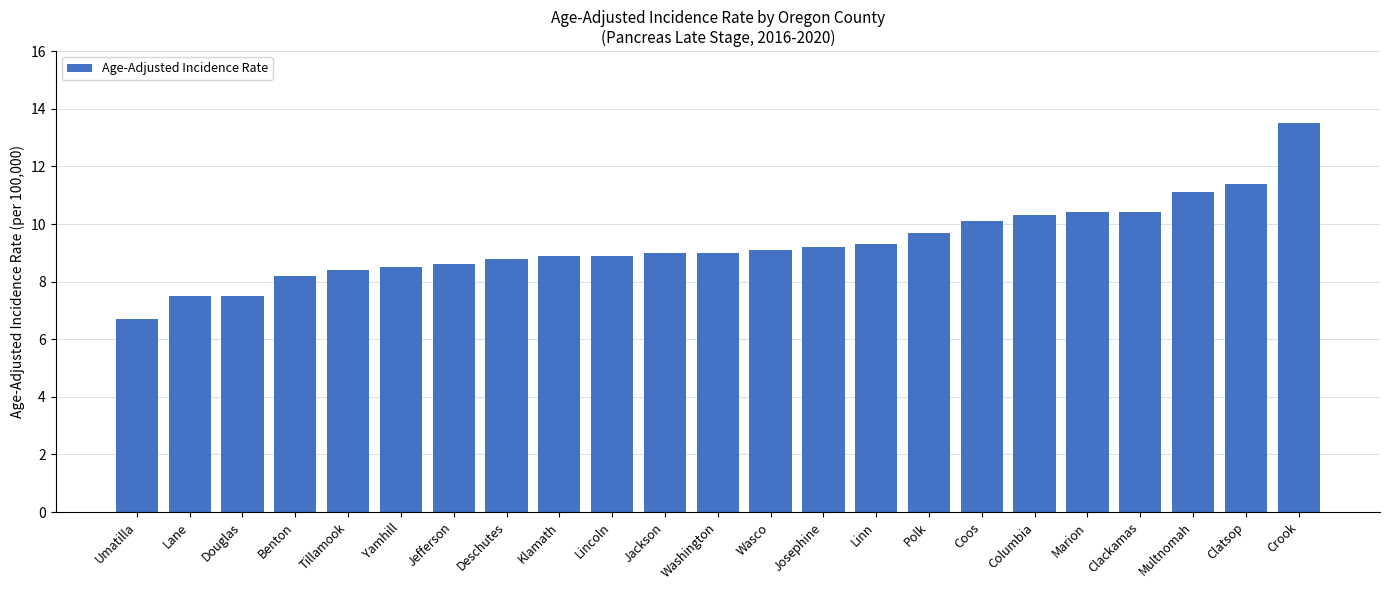

Reading left to right, what are all the values shown in this chart?

Umatilla=6.7	Lane=7.5	Douglas=7.5	Benton=8.2	Tillamook=8.4	Yamhill=8.5	Jefferson=8.6	Deschutes=8.8	Klamath=8.9	Lincoln=8.9	Jackson=9.0	Washington=9.0	Wasco=9.1	Josephine=9.2	Linn=9.3	Polk=9.7	Coos=10.1	Columbia=10.3	Marion=10.4	Clackamas=10.4	Multnomah=11.1	Clatsop=11.4	Crook=13.5